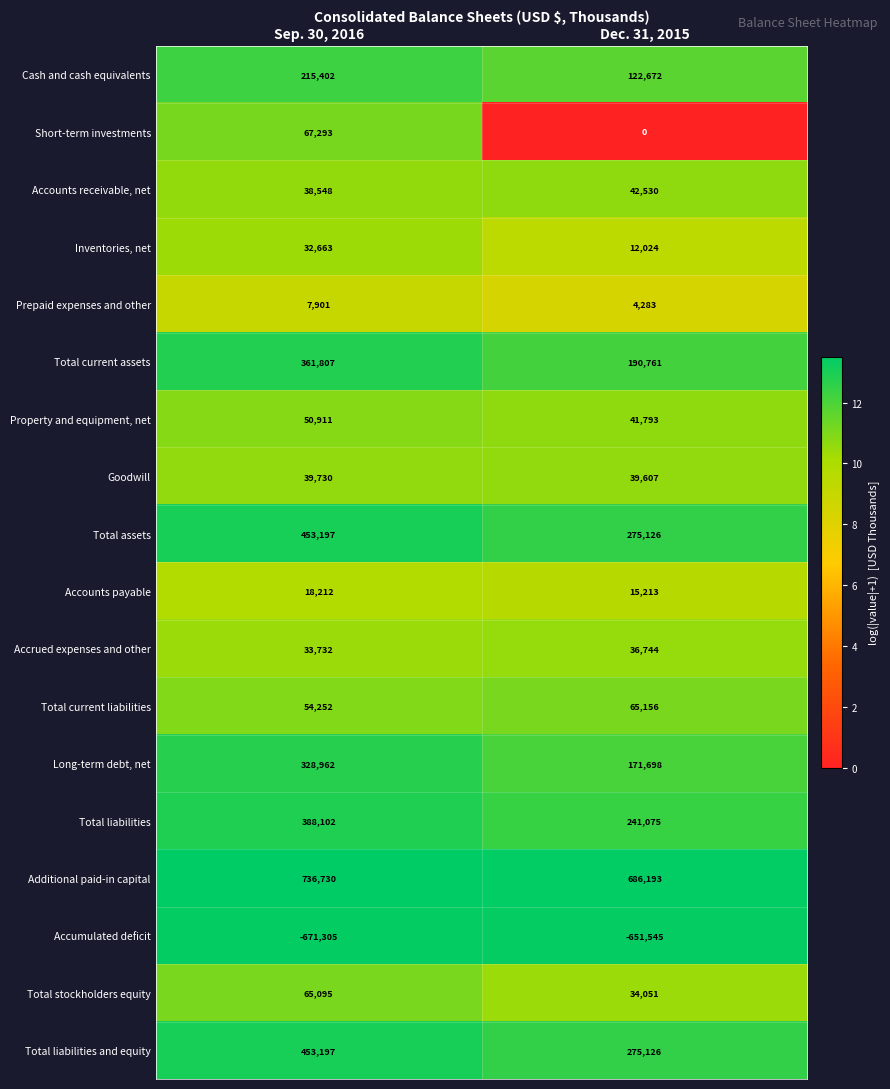

Where is Short-term investments nearest to the value 33646?

Dec. 31, 2015